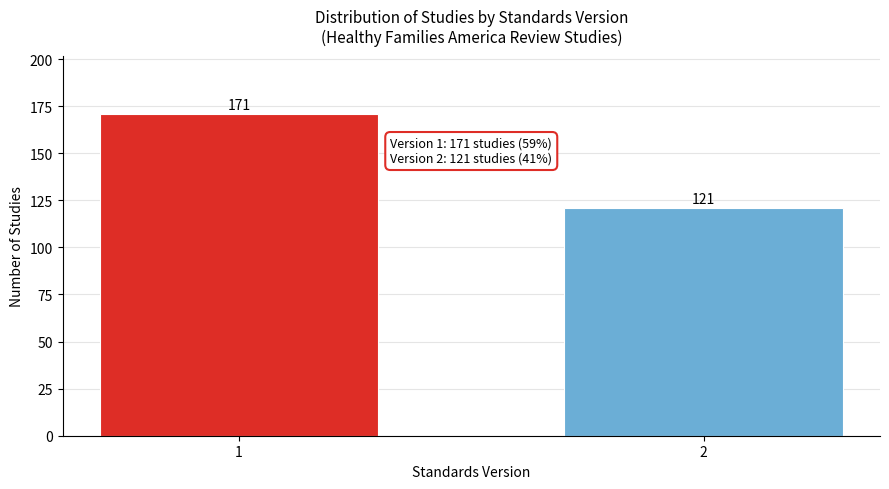

Reading right to left, extract all data points from this chart.

2=121	1=171